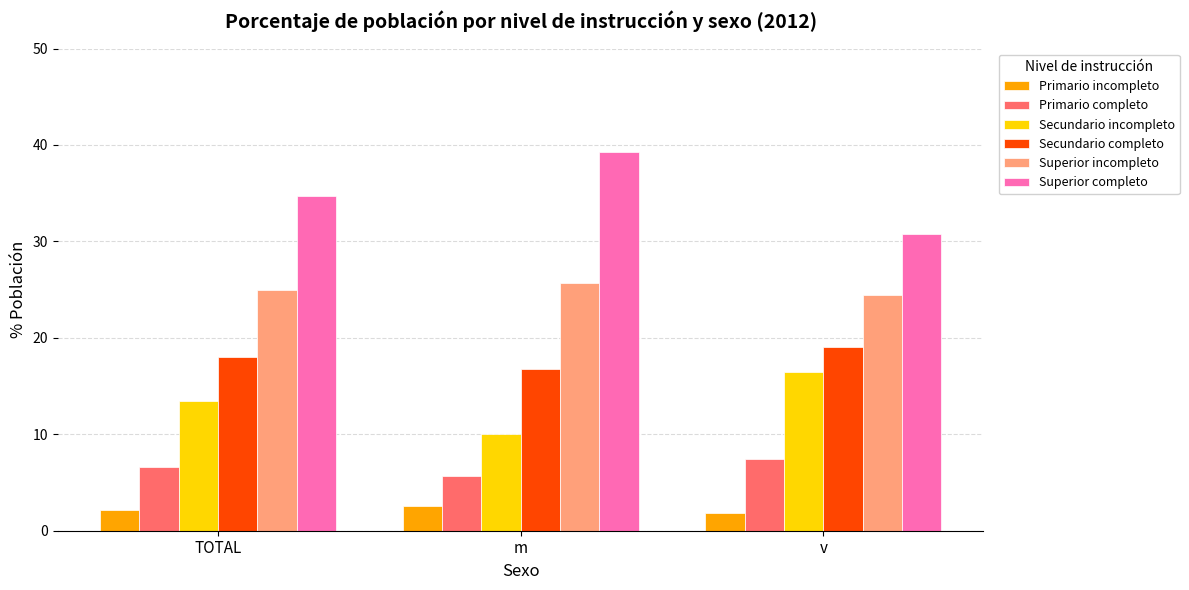

List the labels in order of Superior completo value, largest first.

m, TOTAL, v